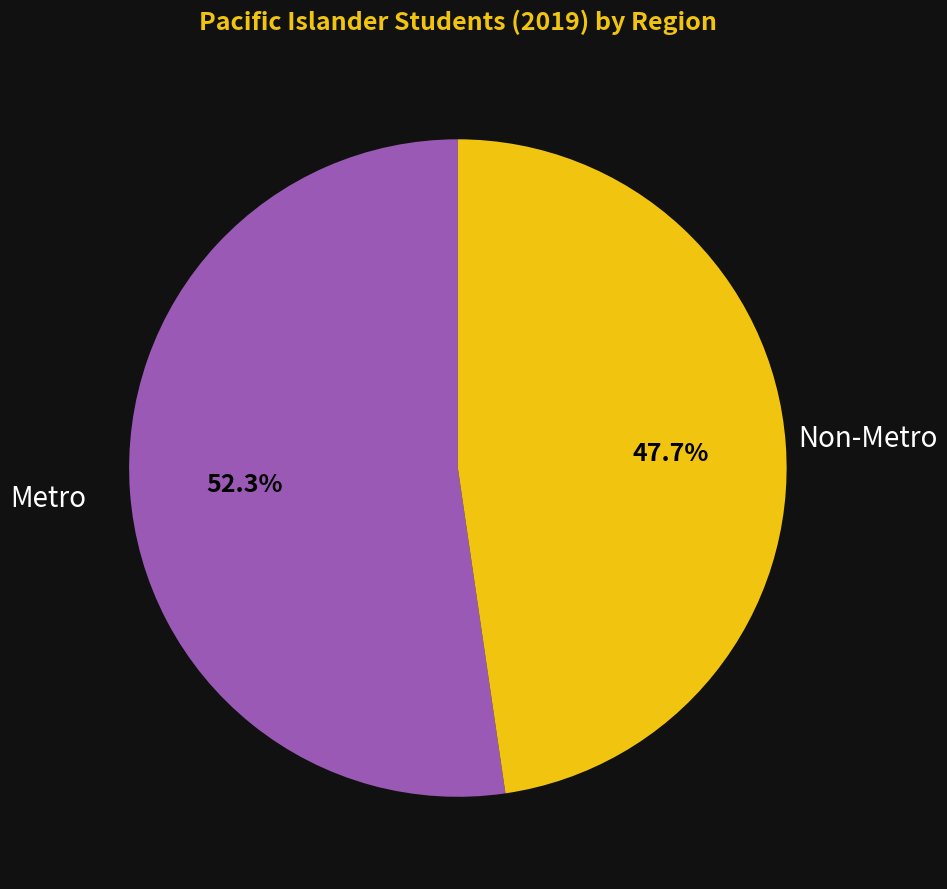

Does any single category account for the majority?

Yes